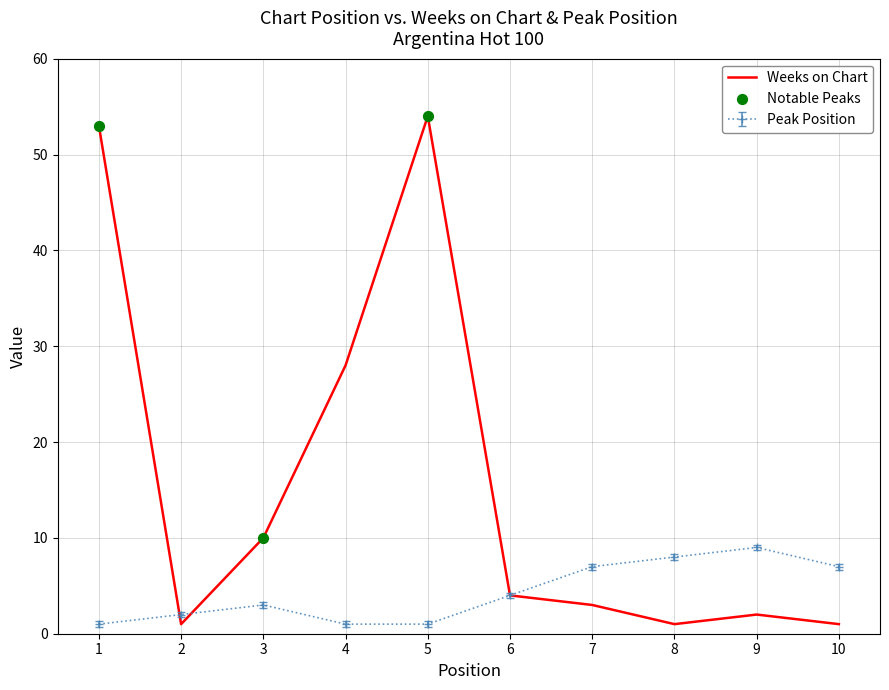

List the series in order of their overall mean, lowest first.

Peak Position, Weeks on Chart